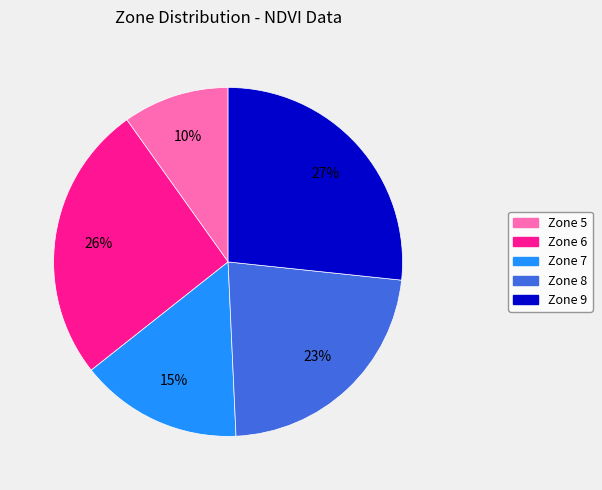

Which slice is the smallest?

Zone 5